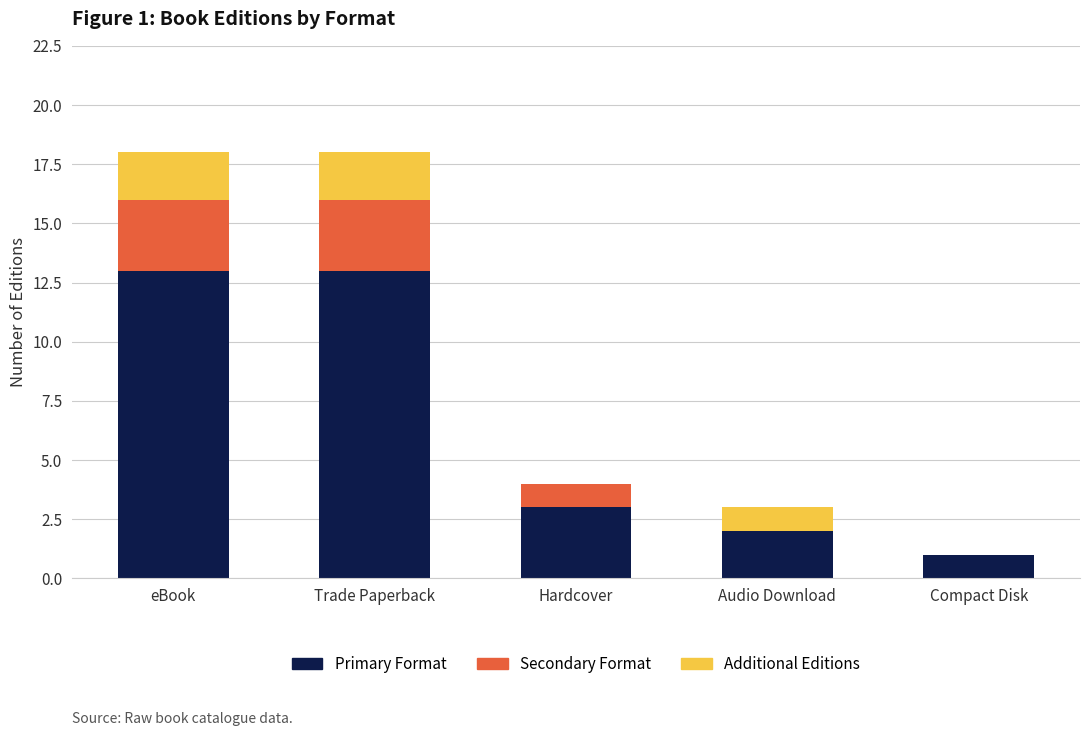

What is the sum of the Primary Format values at Trade Paperback and Audio Download?

15